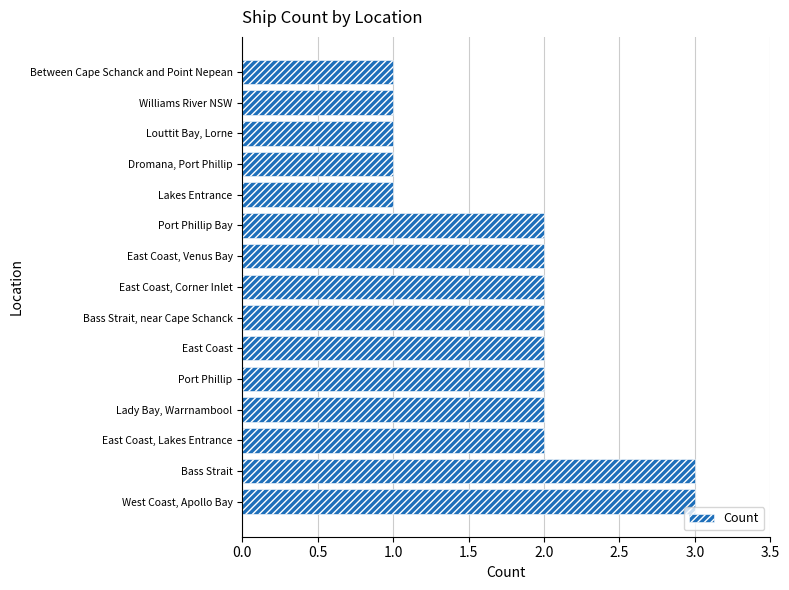

What is the sum of the values at East Coast, Venus Bay and Port Phillip Bay?

4